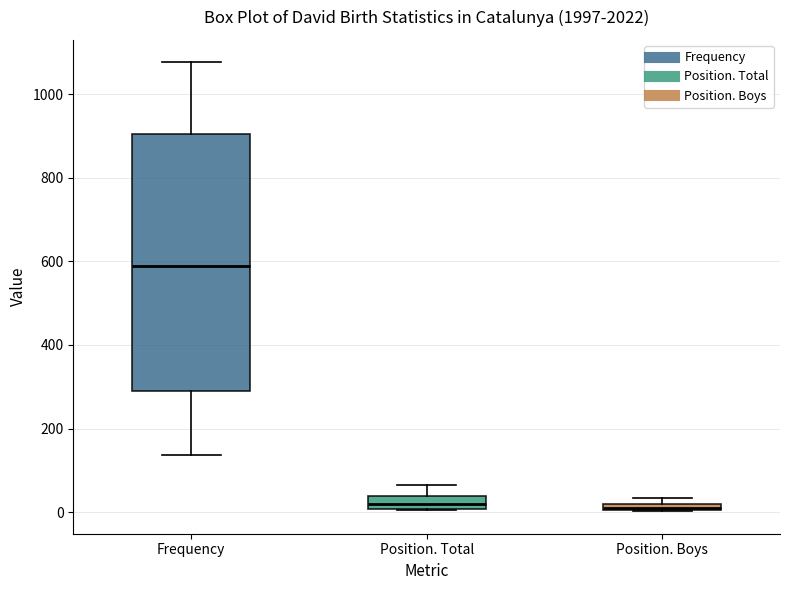

Comparing the boxes themselves (not the whiskers), which one is the tallest?

Frequency